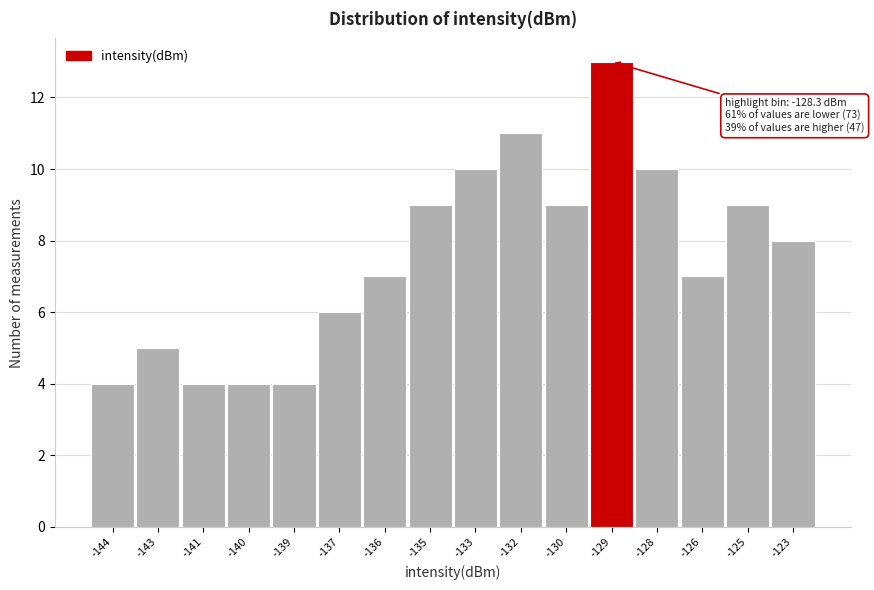

Reading right to left, what are all the values shown in this chart?

8	9	7	10	13	9	11	10	9	7	6	4	4	4	5	4